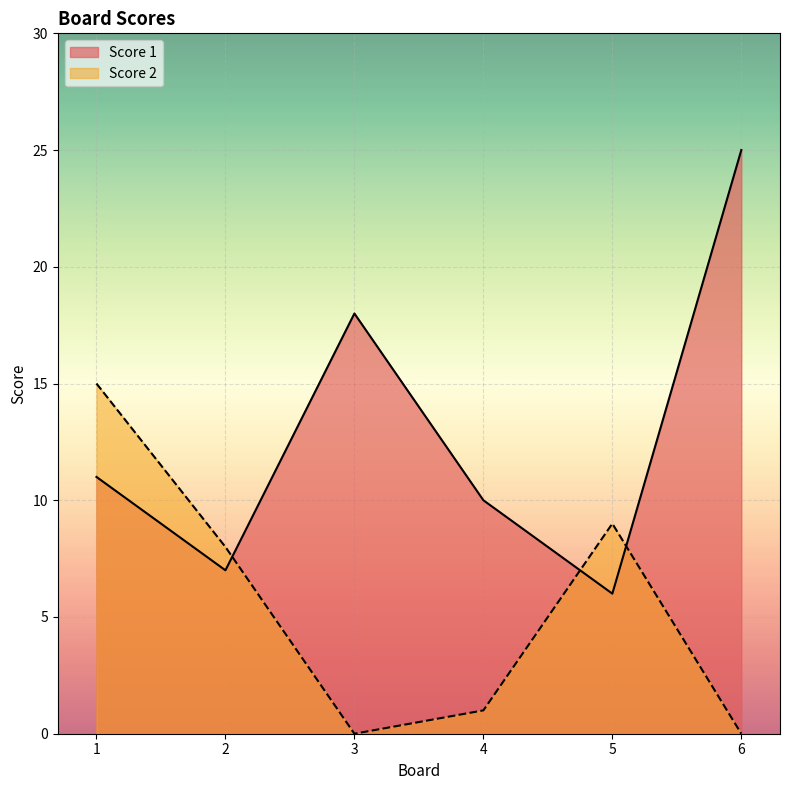

How many interior local valleys does the Score 1 series have?

2